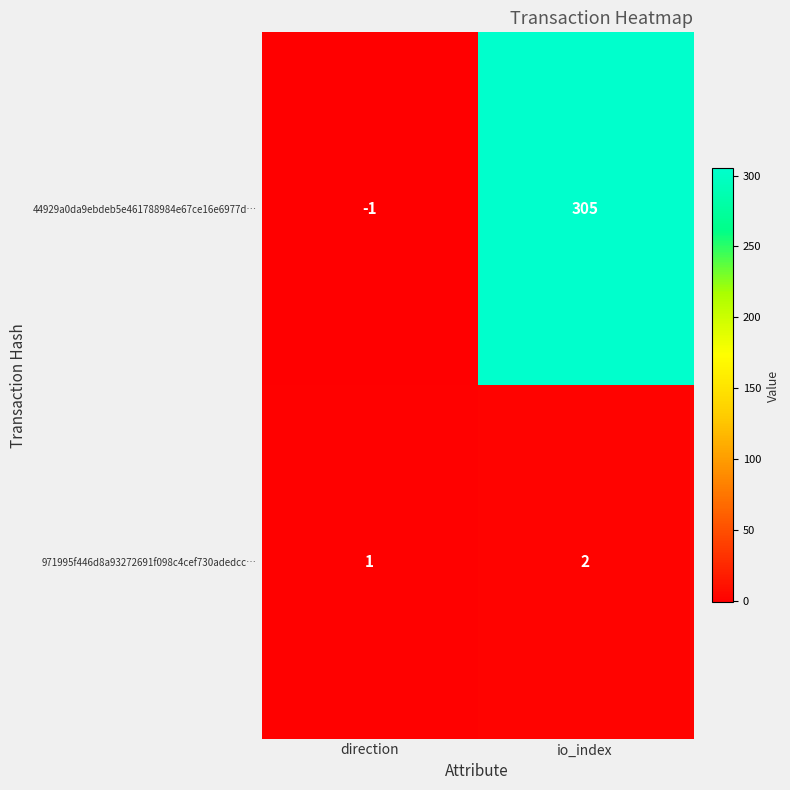

Count the number of data series in this chart.

2